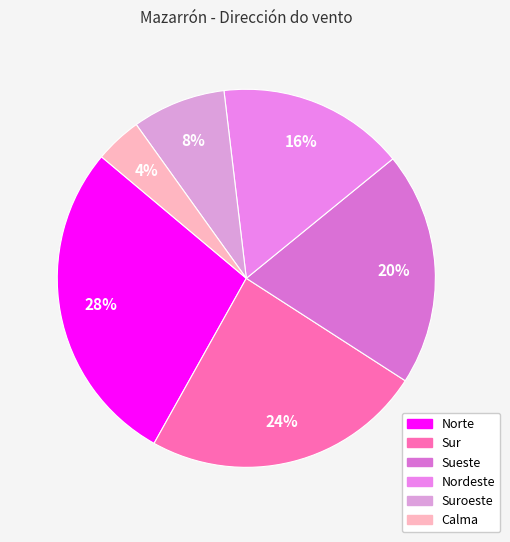

Count the number of slices in the pie.

6